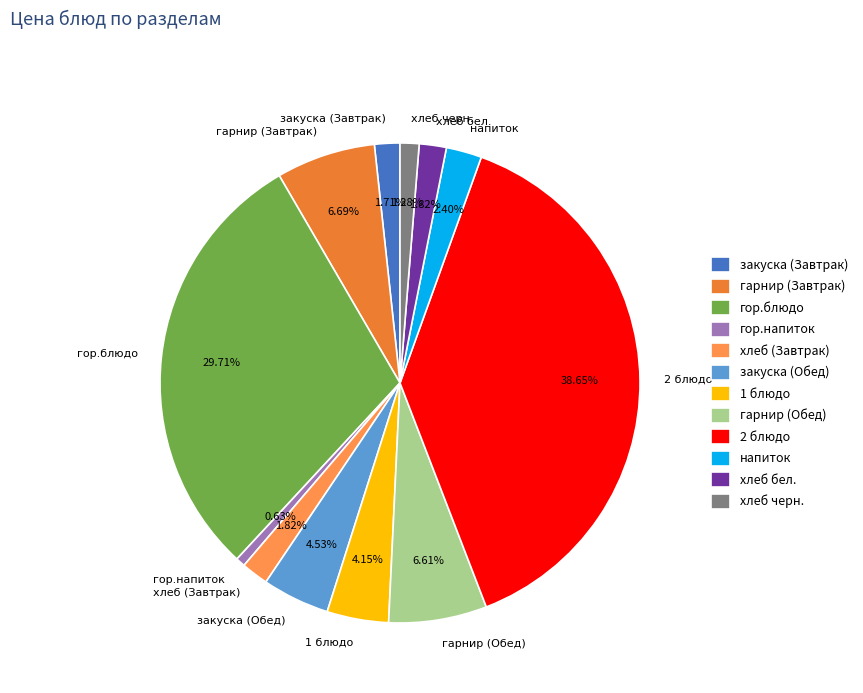

To the nearest percent, what percentage of the pie is закуска (Завтрак)?

2%